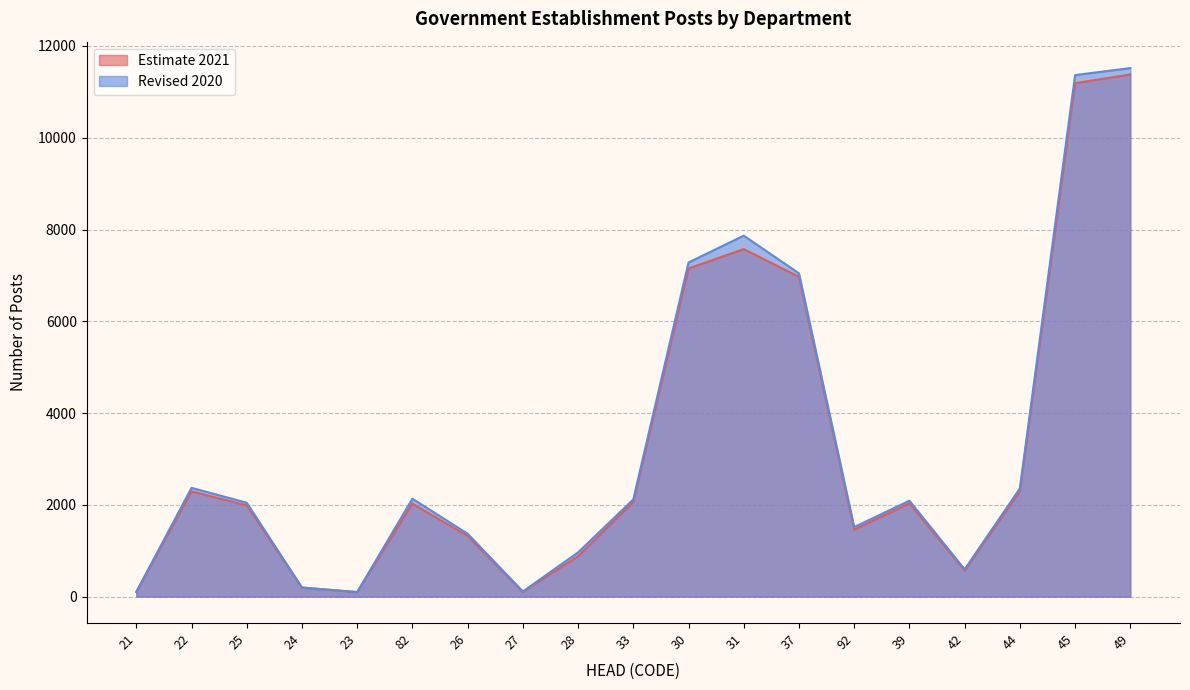

Which series has the largest range (max minus min)?

Revised 2020